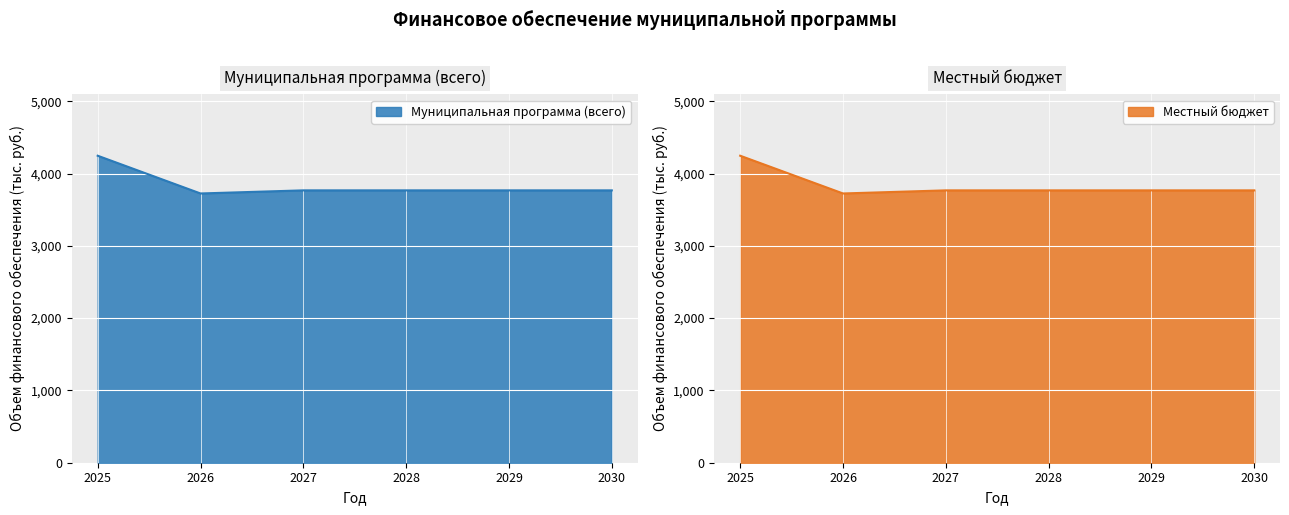

What is the difference between the maximum and minimum values in the Муниципальная программа (всего) series?

522